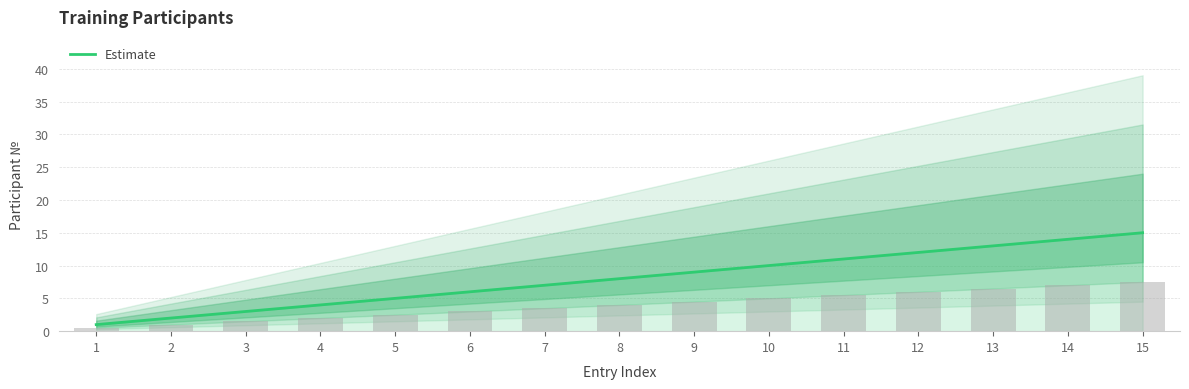

At which category does the chart reach its minimum across all series?

1